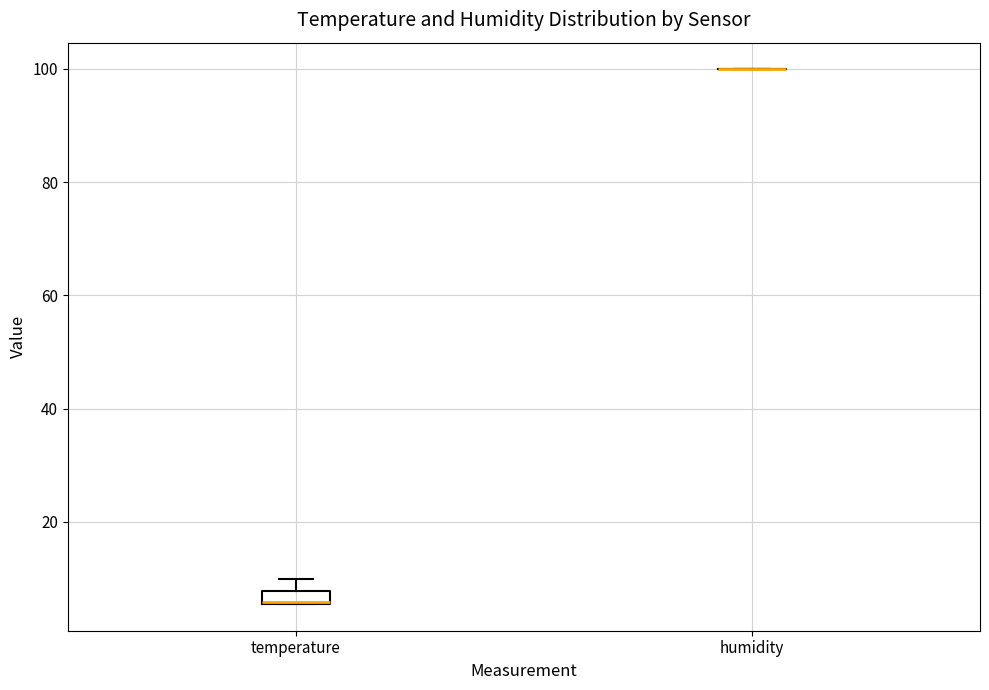

Comparing the boxes themselves (not the whiskers), which one is the tallest?

temperature